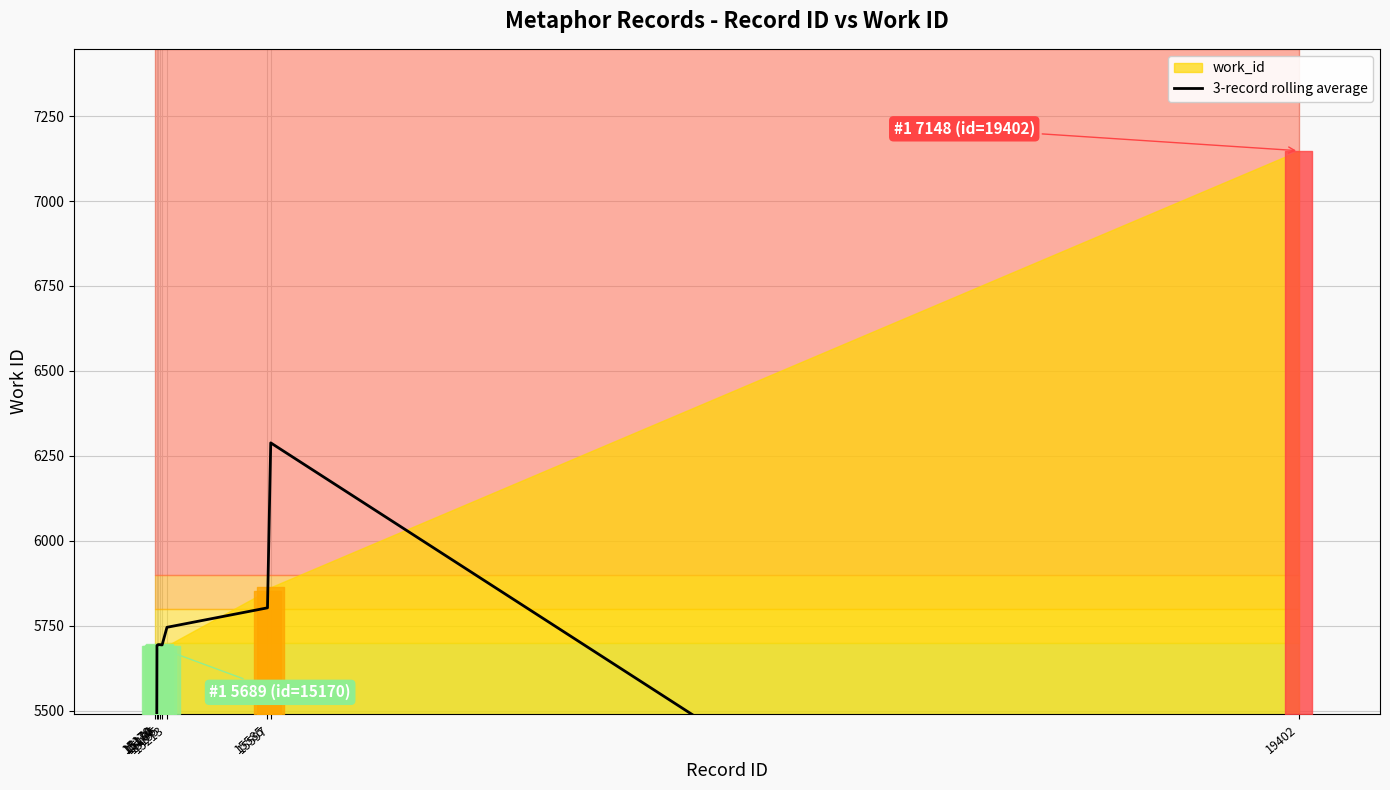

How many data points are less than 5694?

4